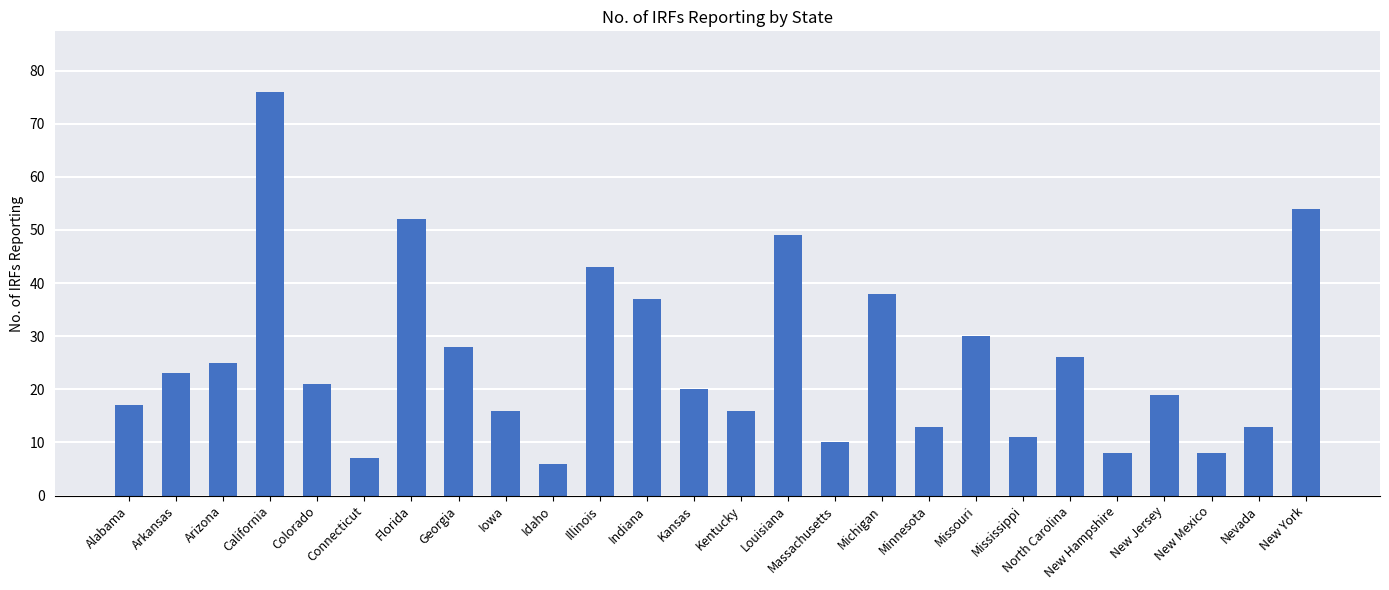

How many bars are there in total?

26